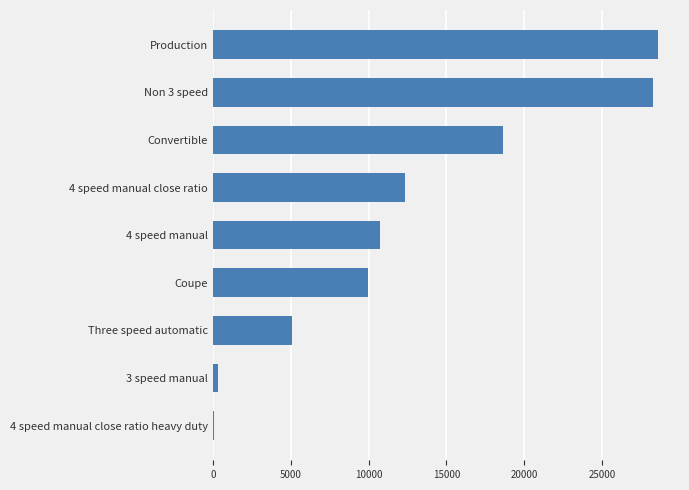

What is the change in value from 4 speed manual to Non 3 speed?

+17480